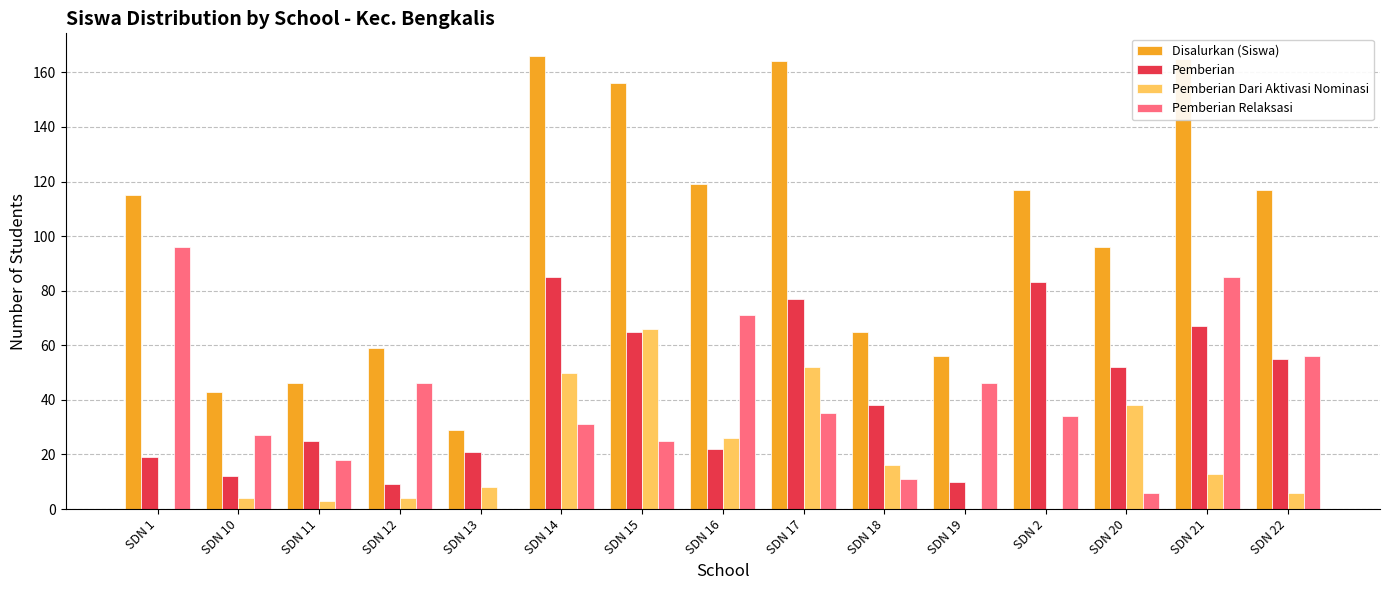

True or false: Pemberian has a value of 52 at SDN 20.

True